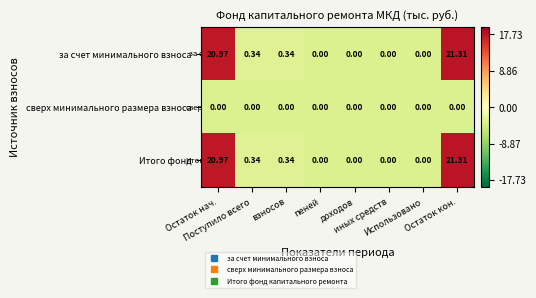

List the series in order of their peak value, highest first.

за счет минимального взноса, Итого фонд, сверх минимального размера взноса